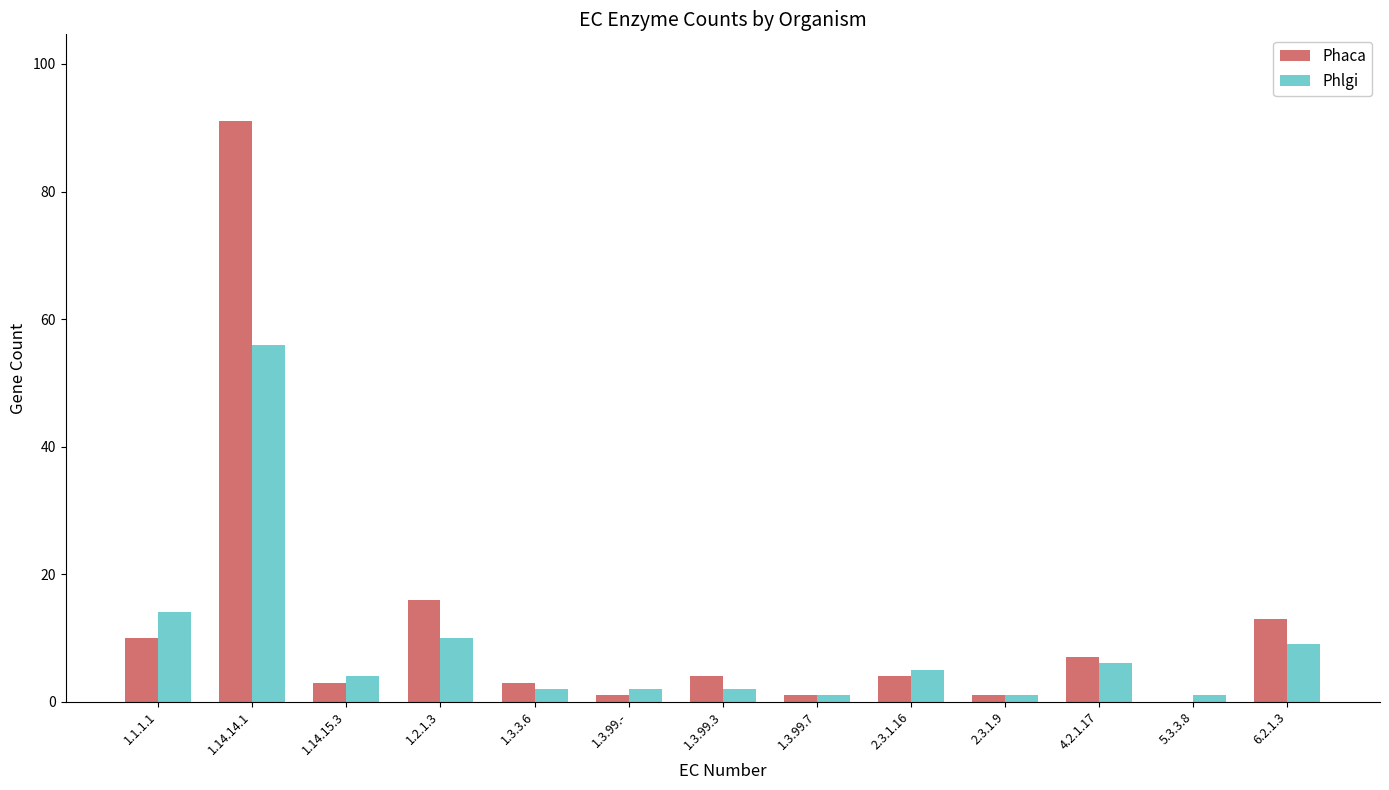

What are all the series names shown in the legend?

Phaca, Phlgi